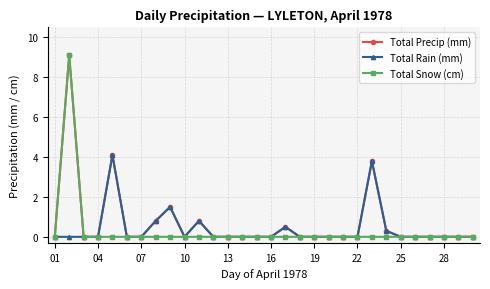

What is the difference between the second highest and minimum values in the Total Precip (mm) series?

4.1